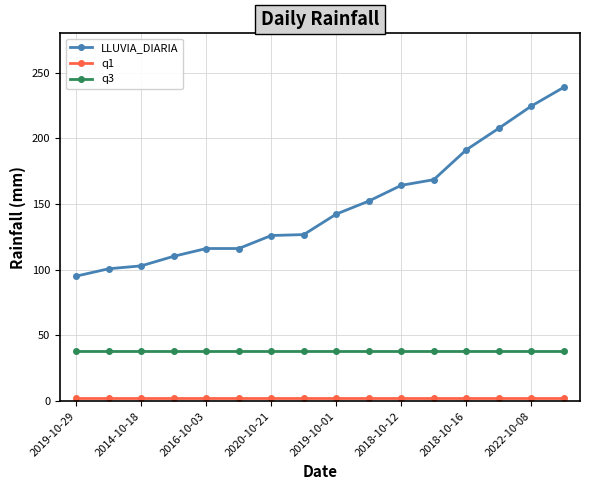

True or false: q3 and LLUVIA_DIARIA cross at least once.

False